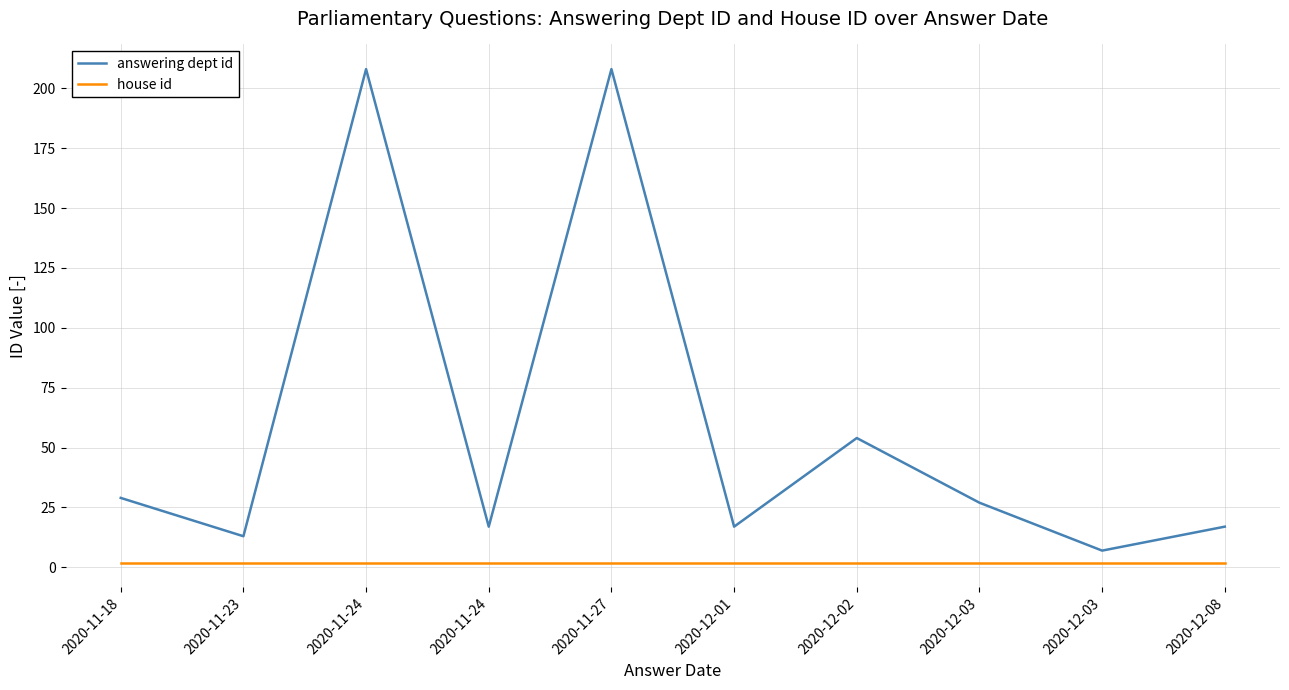

Reading left to right, what are all the values shown in this chart?

answering dept id: 29	13	208	17	208	17	54	27	7	17
house id: 2	2	2	2	2	2	2	2	2	2